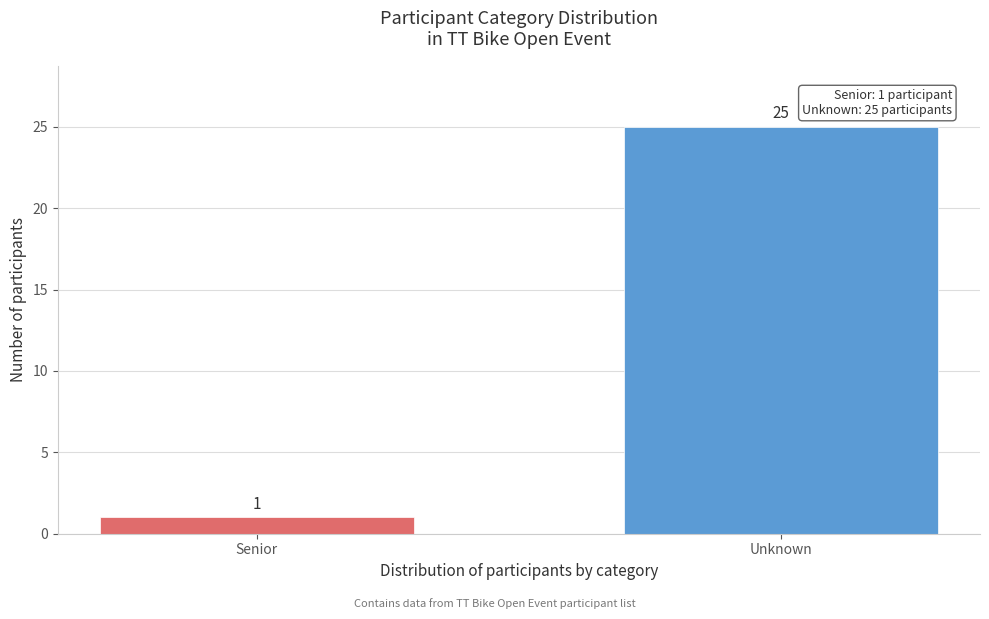

Reading right to left, what are all the values shown in this chart?

Unknown=25	Senior=1